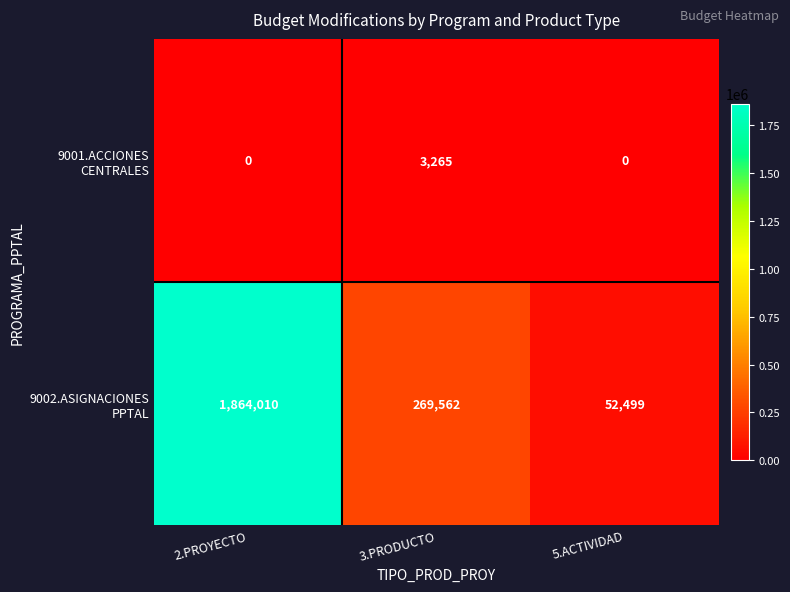

At which category is the sum across all series the highest?

2.PROYECTO